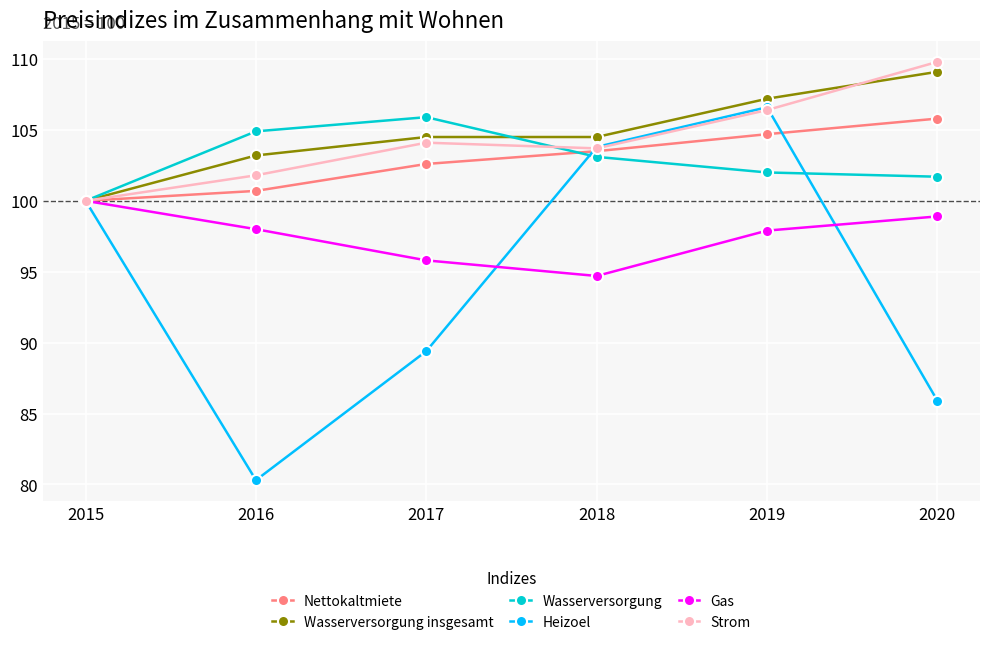

At which category is the sum across all series the highest?

2019